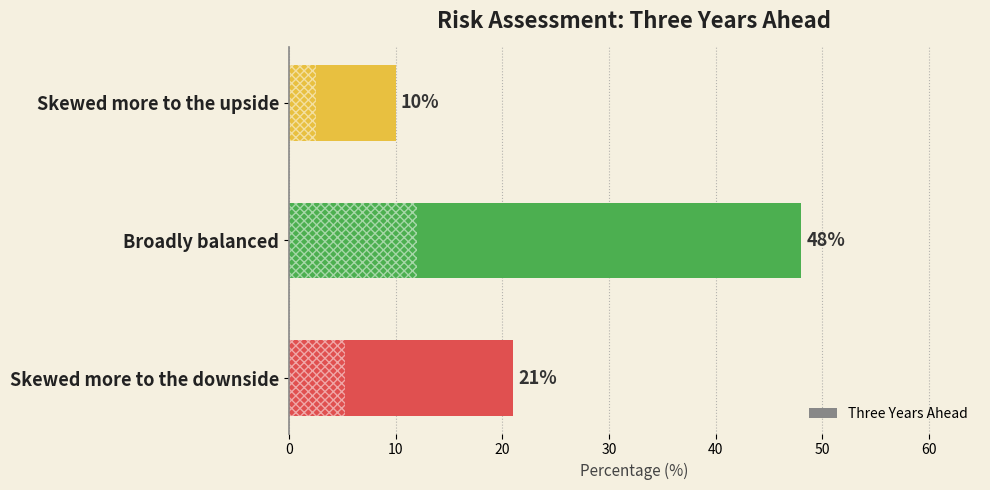

List the labels in order of value, largest first.

Broadly balanced, Skewed more to the downside, Skewed more to the upside